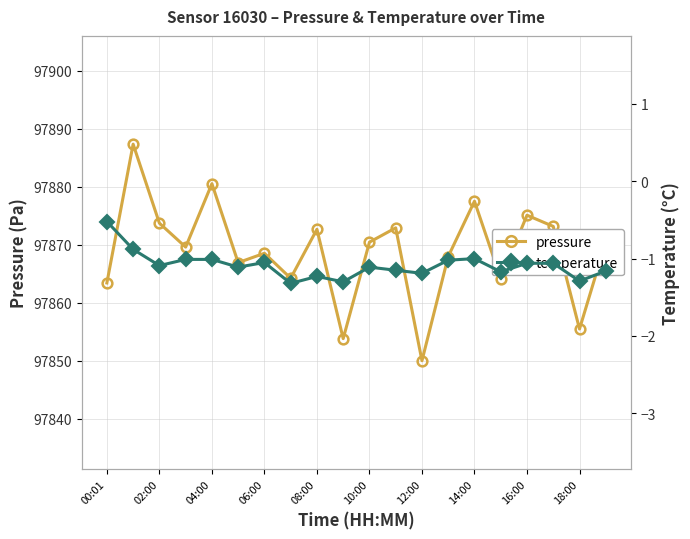

What is the maximum value for pressure?

97887.3